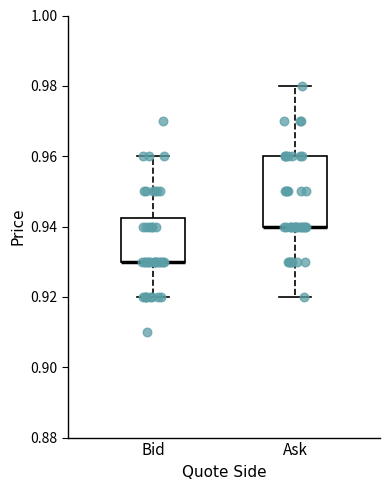

Reading left to right, transcribe this box plot: for each box, give where its median line is, the range the box spans, and where its two whiskers end, as read against the y-axis. The values are not printed on the chart, so give them approximately, as read against the axis.

Bid: median 0.930 (drawn on the box's lower edge), box 0.930 to 0.942, whiskers 0.920 to 0.960
Ask: median 0.940 (drawn on the box's lower edge), box 0.940 to 0.960, whiskers 0.920 to 0.980